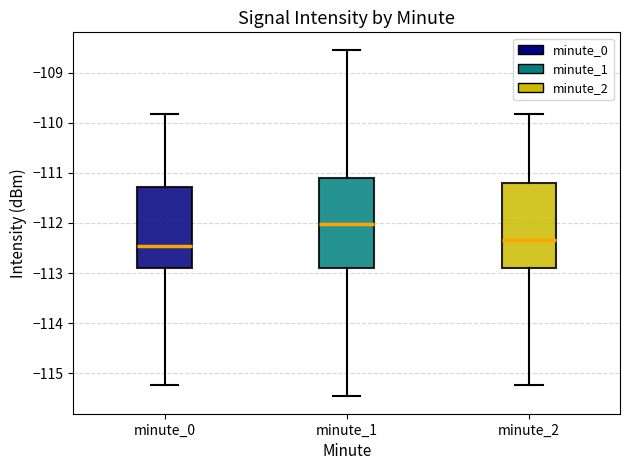

Which box has the lowest median line?

minute_0